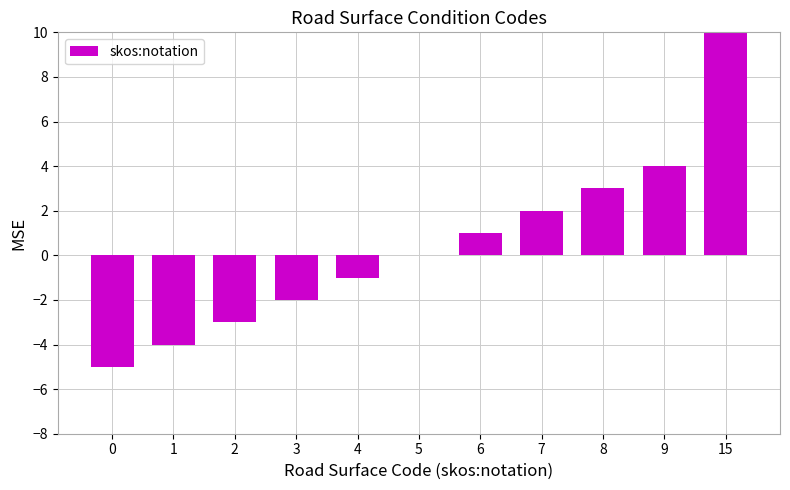

The value at 15 is 10. True or false?

True